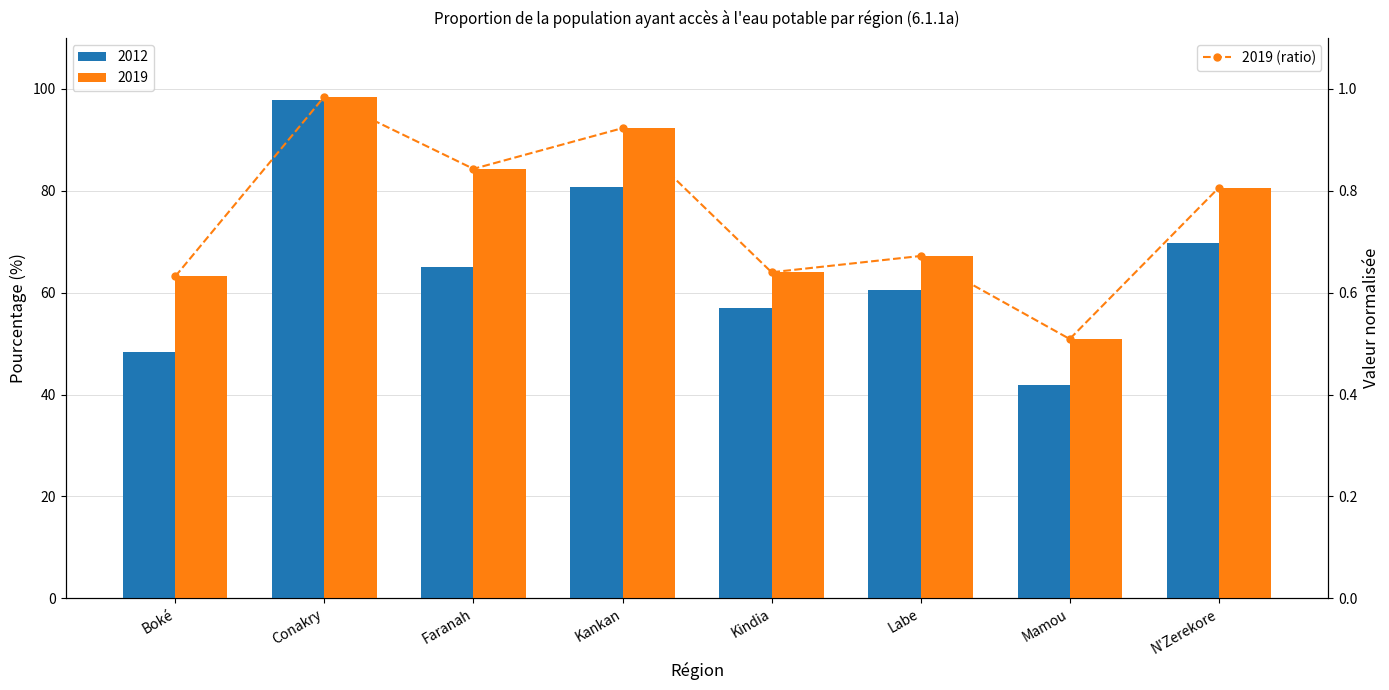

Is it true that the value at Conakry is 0.4?

False